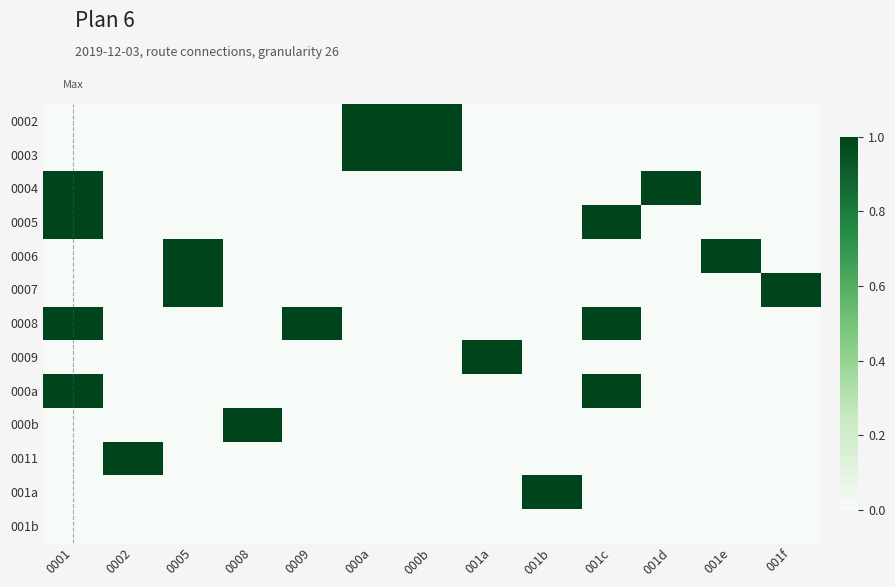

At which category does the chart reach its minimum across all series?

0001